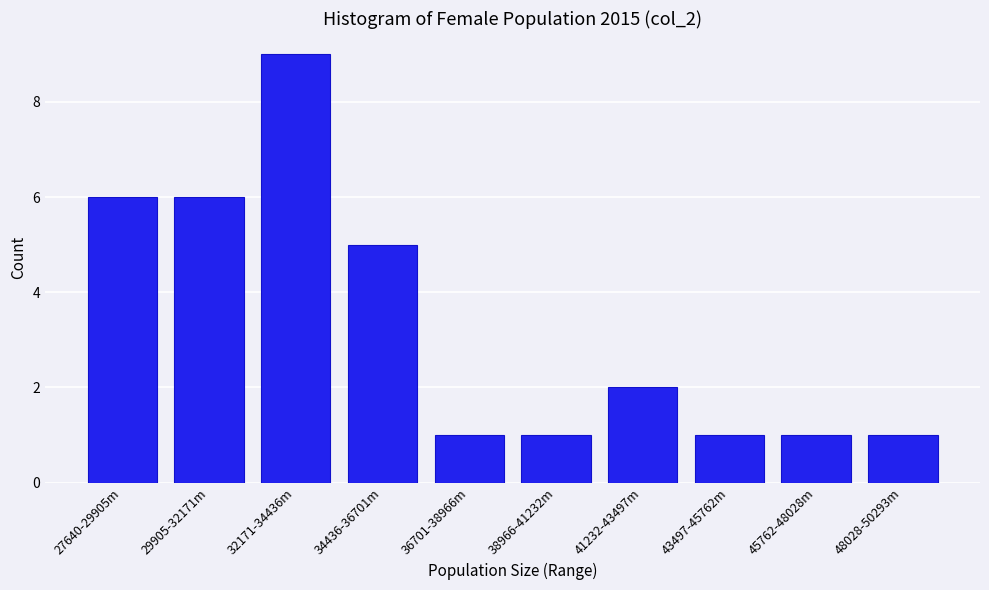

Reading left to right, what are all the values shown in this chart?

6	6	9	5	1	1	2	1	1	1